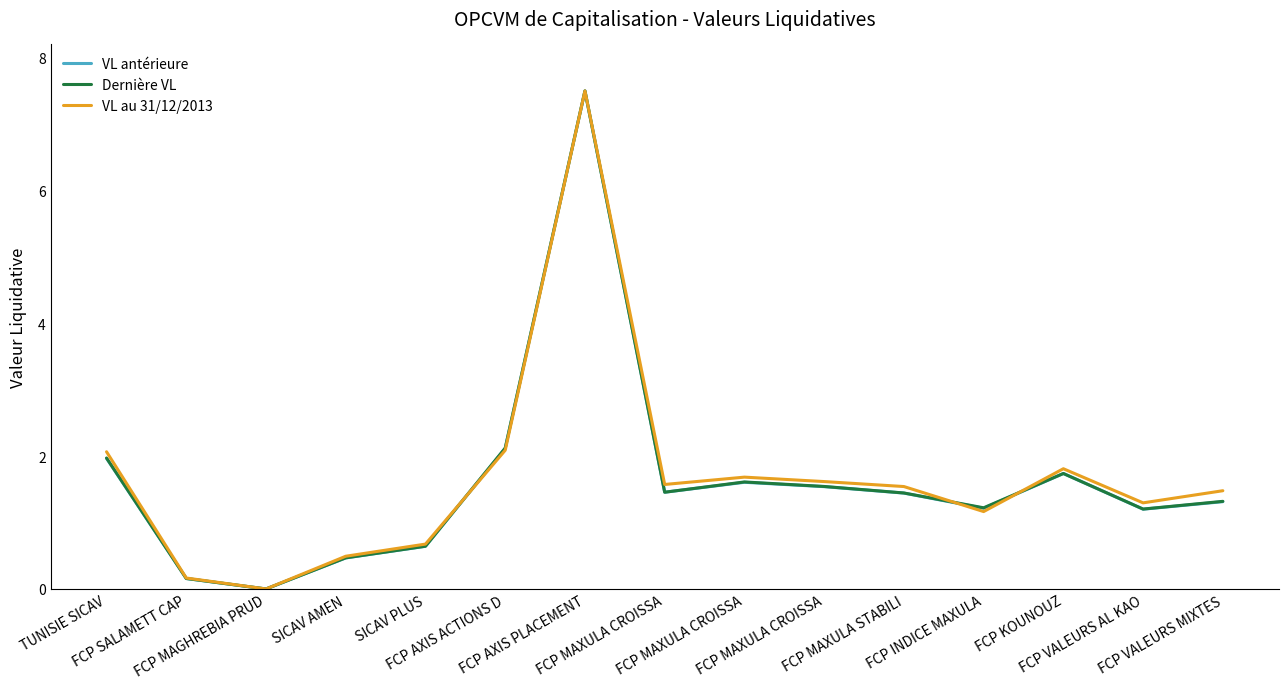

What are all the series names shown in the legend?

VL antérieure, Dernière VL, VL au 31/12/2013